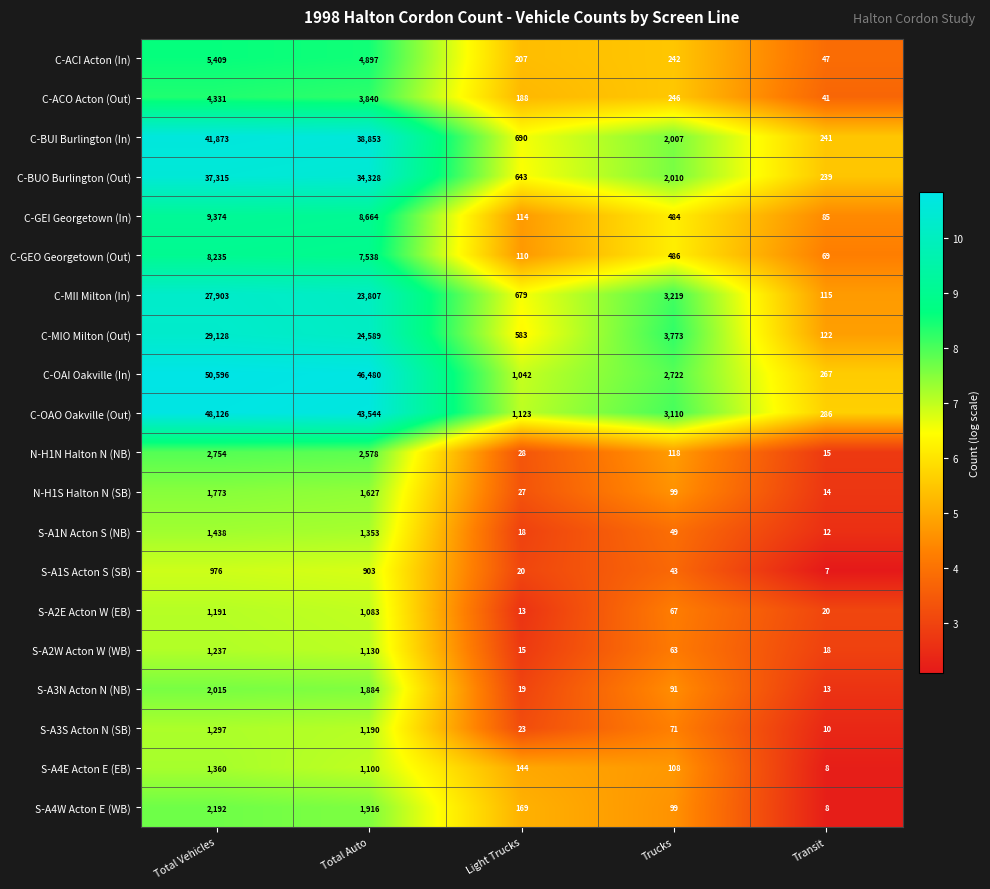

What is the average value of the C-OAO Oakville (Out) series?

19238